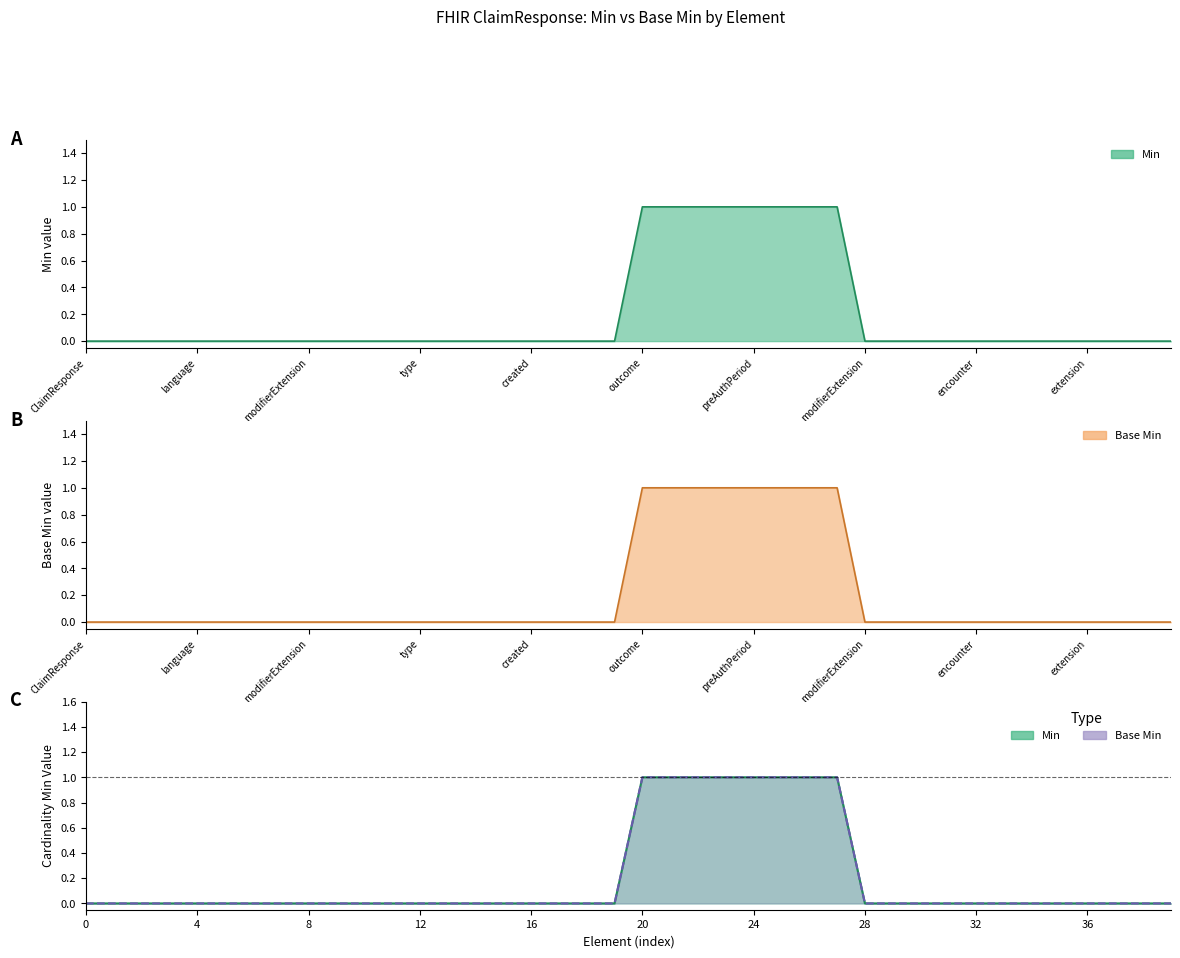

What is the label of the 15th point from the left?

ClaimResponse.use